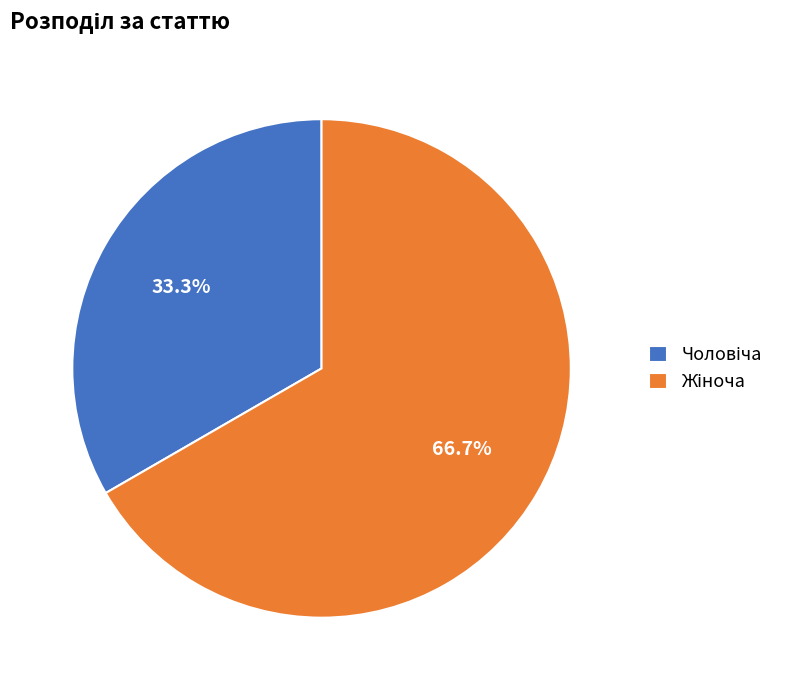

Does any single category account for the majority?

Yes